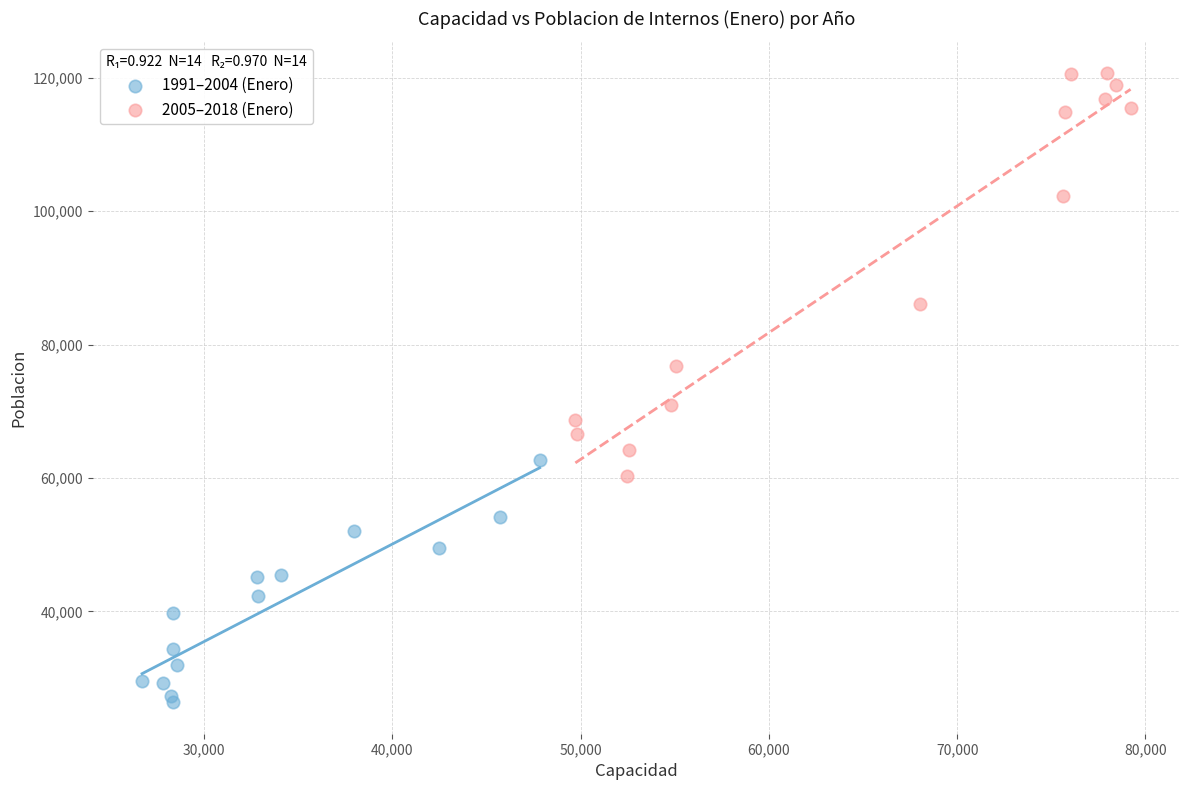

What are all the series names shown in the legend?

1991–2004 (Enero), 2005–2018 (Enero)